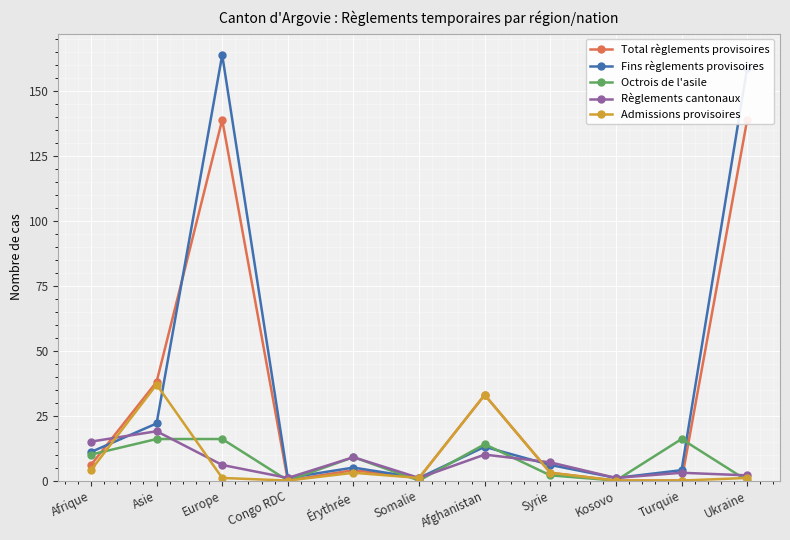

What is the maximum value shown in the chart?

164